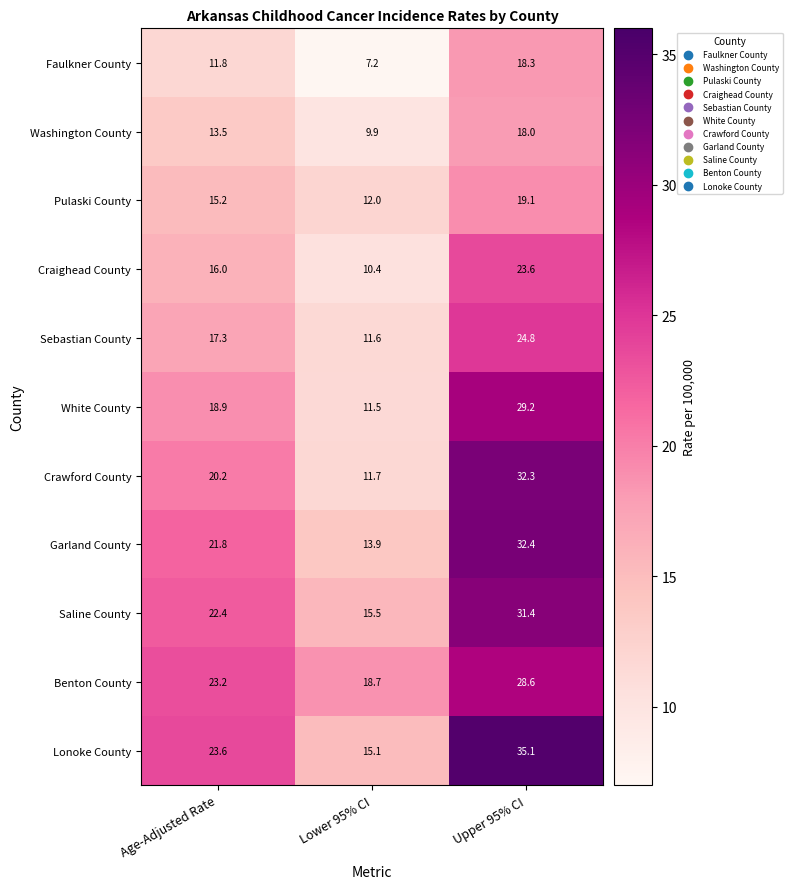

The value of Benton County at Age-Adjusted Rate is 35.6. True or false?

False